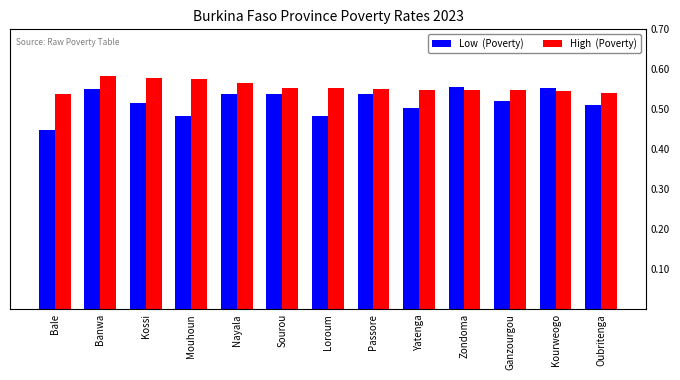

How many categories are shown in the chart?

13